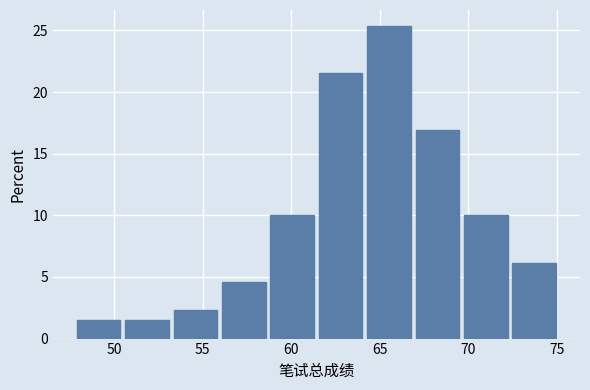

Reading left to right, transcribe this chart: for each bar, give the range it covers on the x-axis and its height. Neither the bar edges nor the heights are printed on the chart, so give them approximately, as read against the axes.

48.0 to 50.5: 1.5
50.5 to 53.0: 1.5
53.0 to 56.0: 2.5
56.0 to 58.5: 4.5
58.5 to 61.5: 10.0
61.5 to 64.0: 21.5
64.0 to 67.0: 25.5
67.0 to 69.5: 17.0
69.5 to 72.5: 10.0
72.5 to 75.0: 6.0